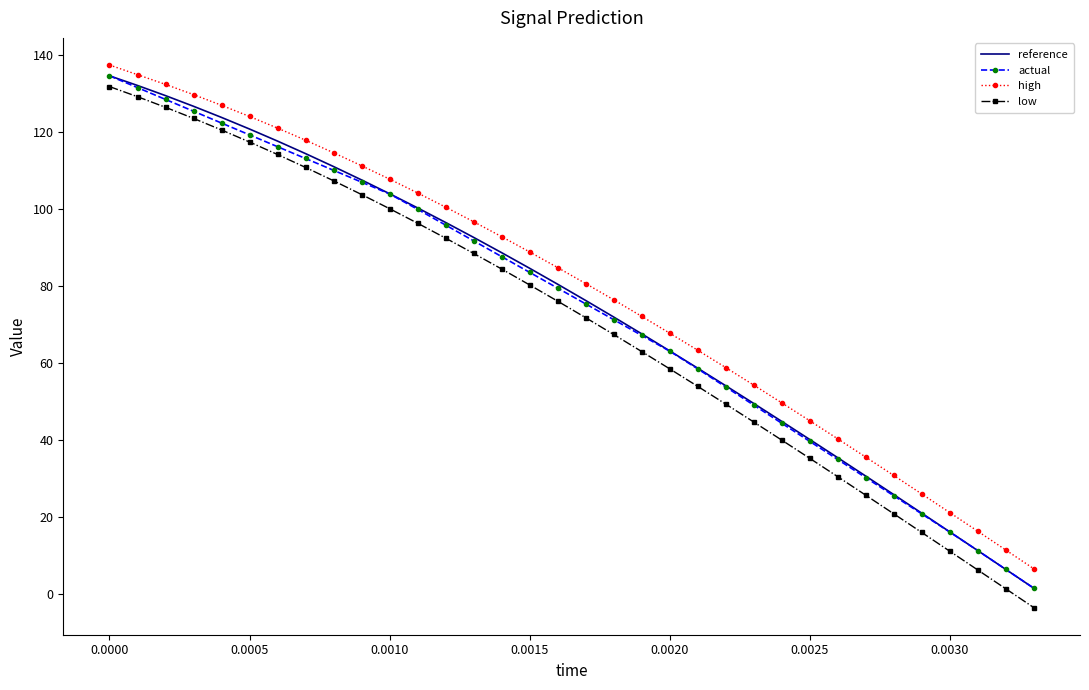

Which series has the largest range (max minus min)?

low